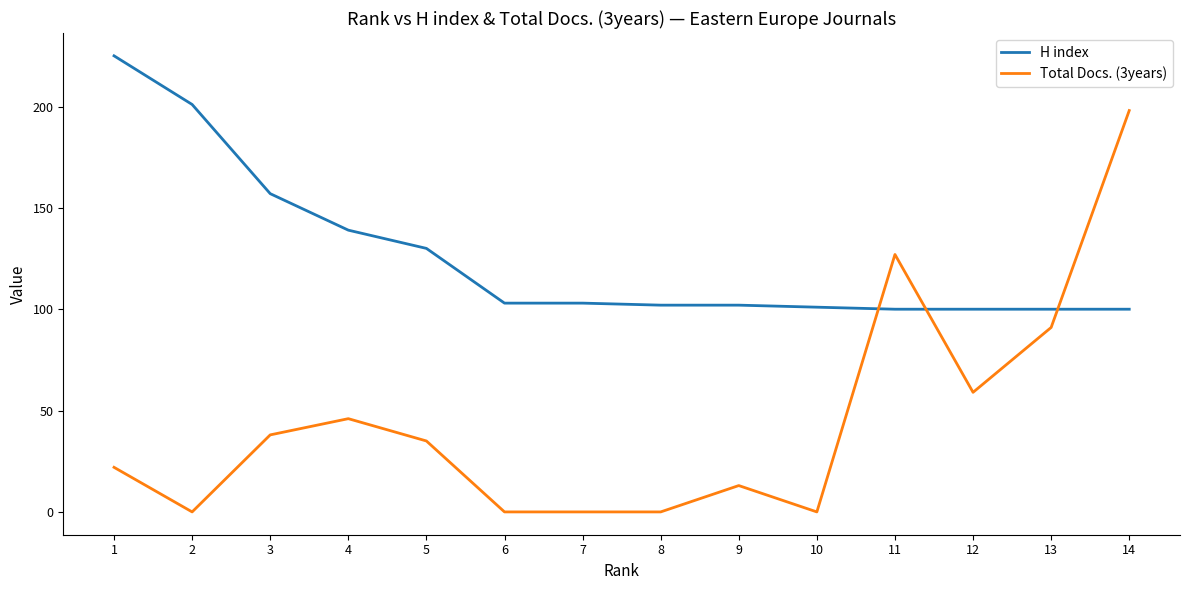

How many values in the H index series are below 103?

7